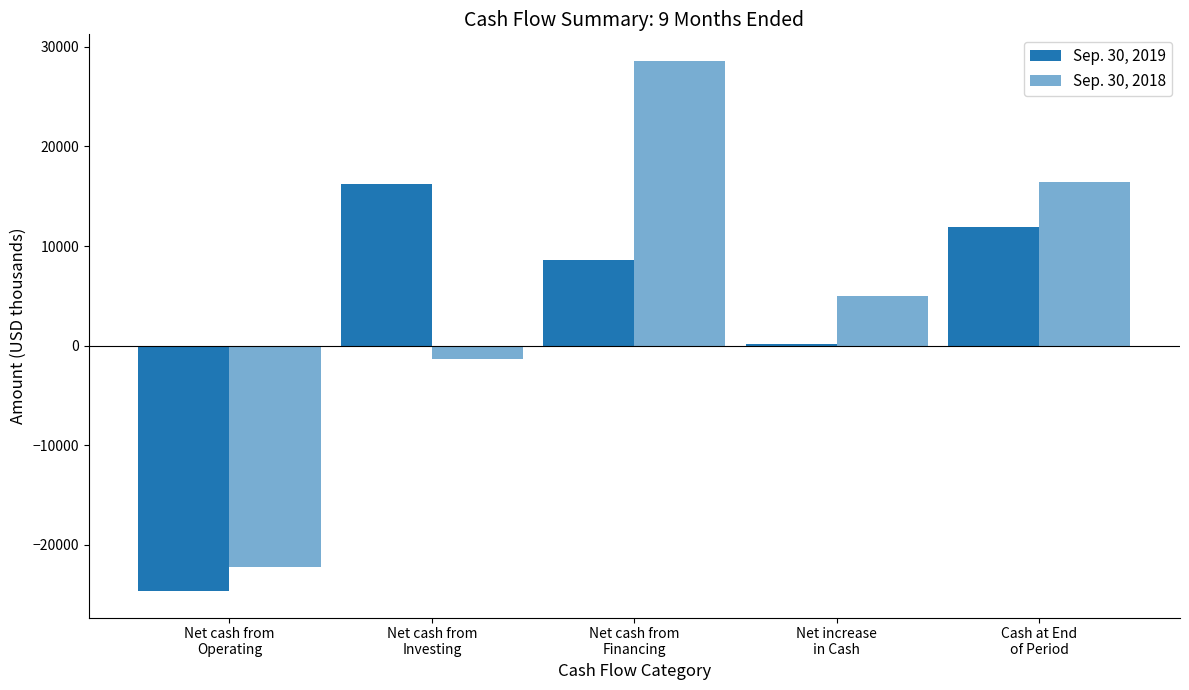

The Sep. 30, 2019 series shows 125 at Net increase
in Cash. True or false?

True